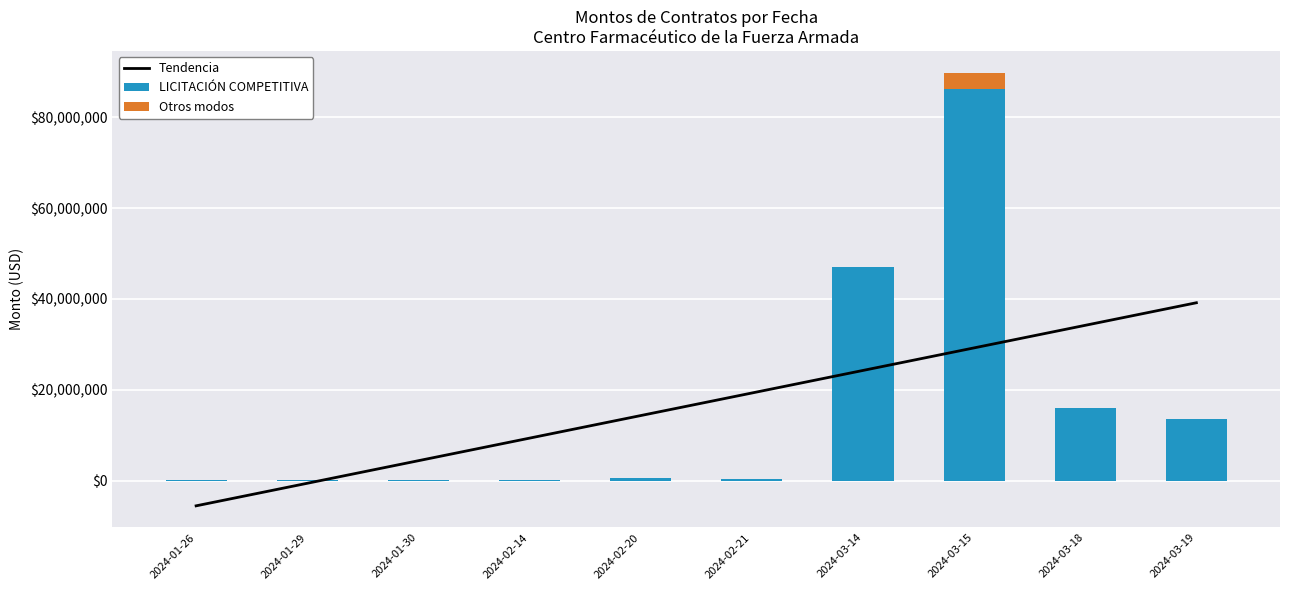

Which category has the highest value across all series?

2024-03-15